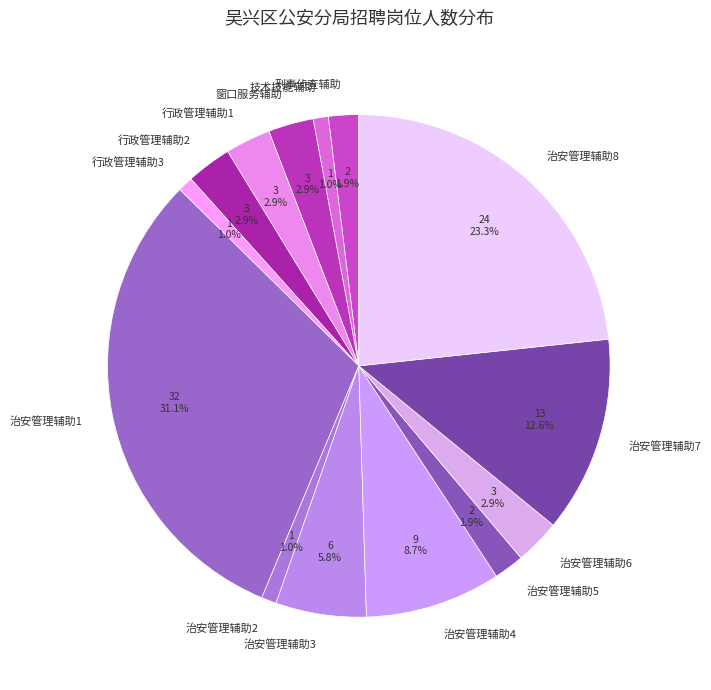

How many slices are in this pie chart?

14